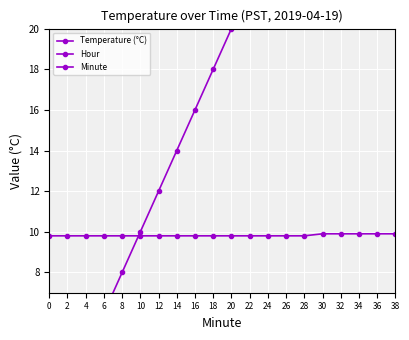

Is the value of Hour at 36 greater than the value of Temperature (°C) at 38?

No